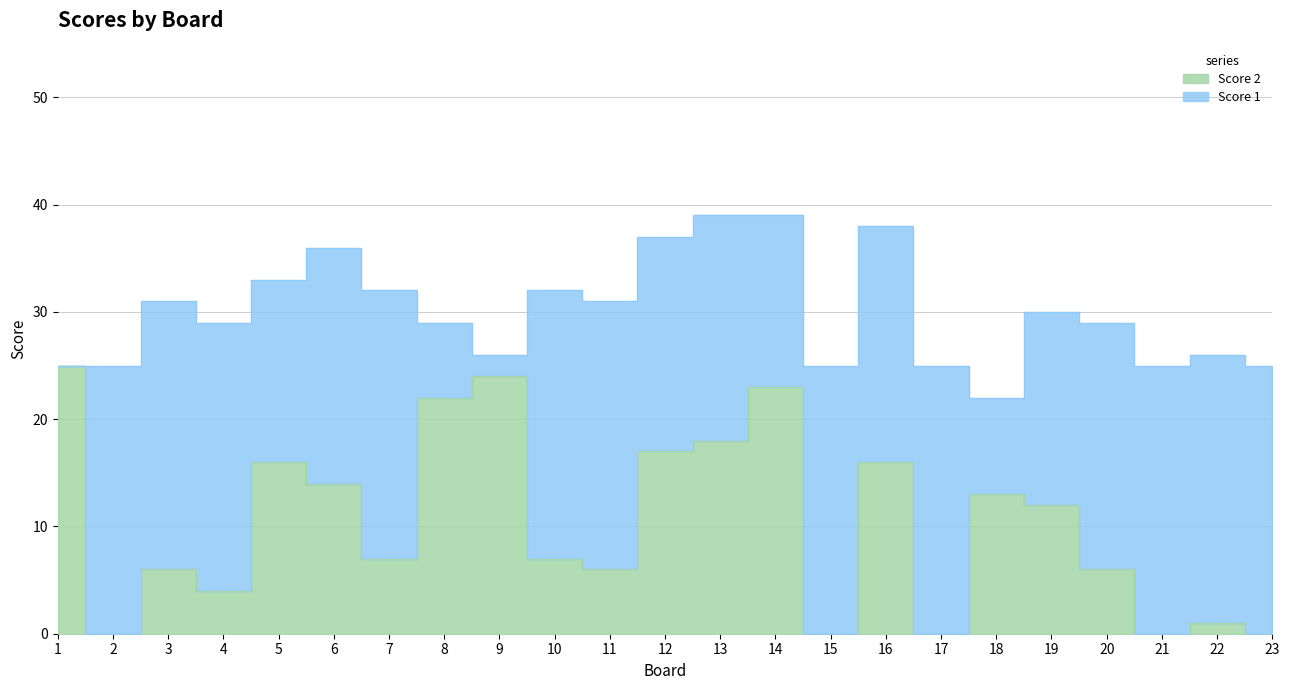

List the labels in order of value, largest first.

1, 9, 14, 8, 13, 12, 5, 16, 6, 18, 19, 7, 10, 3, 11, 20, 4, 22, 2, 15, 17, 21, 23